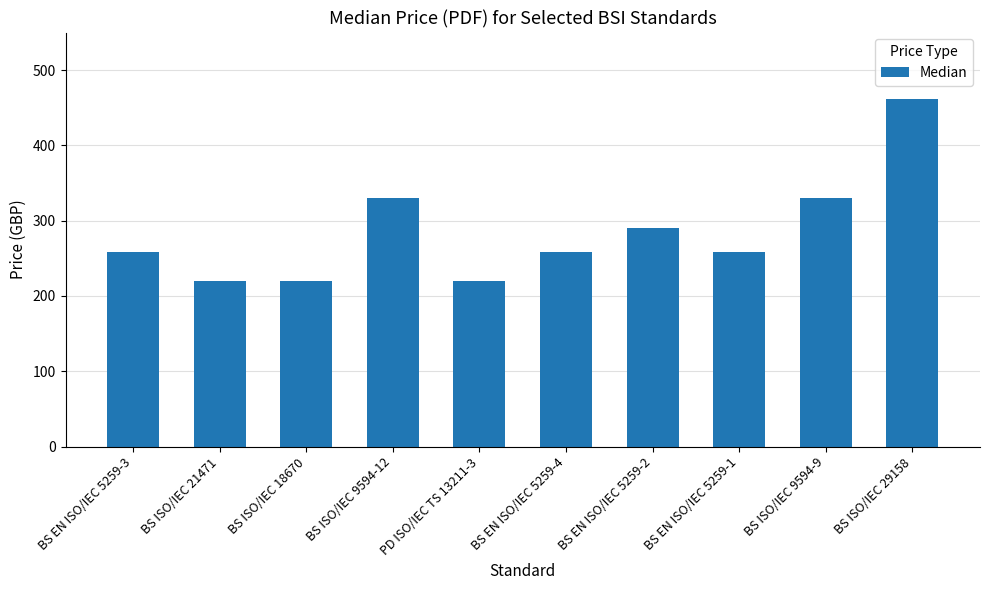

What is the difference between the maximum and minimum values?

242